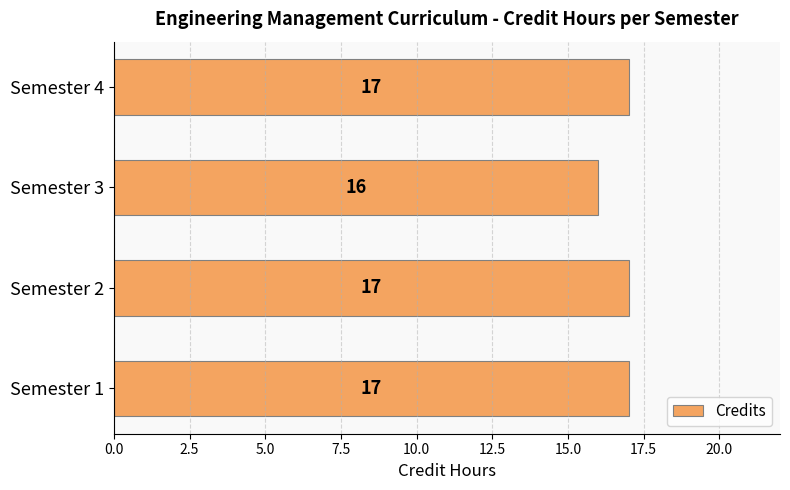

Approximately how many times larger is the value at Semester 3 compared to Semester 2?

0.9